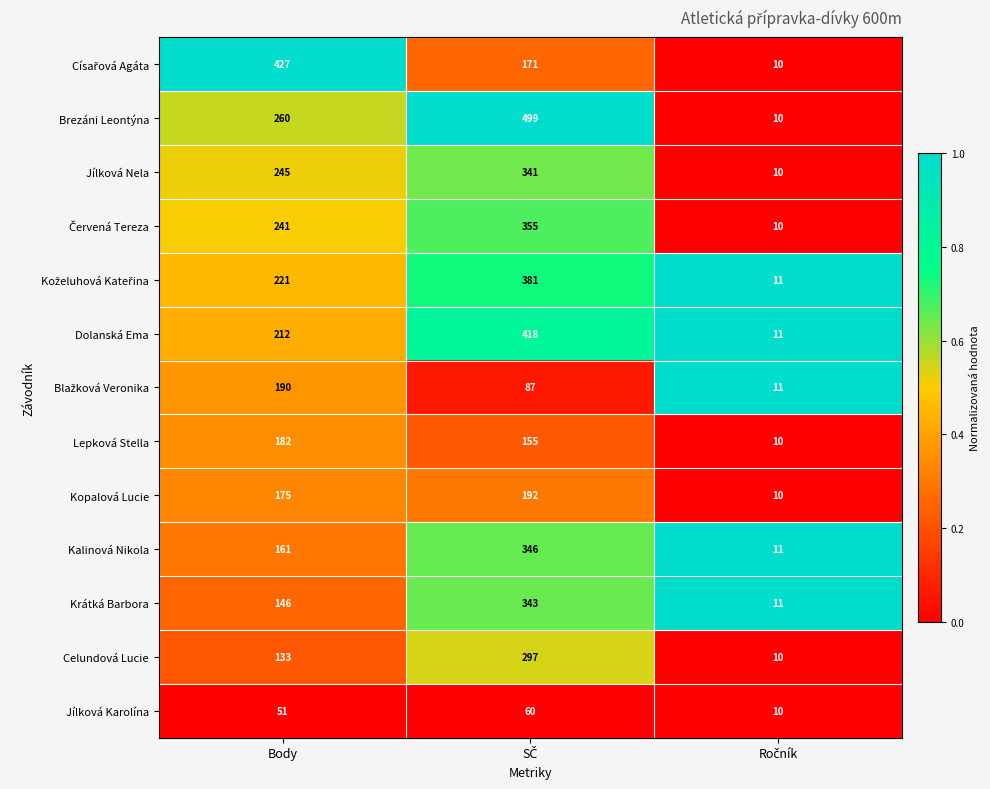

At which label is Jílková Nela closest to 175?

Body